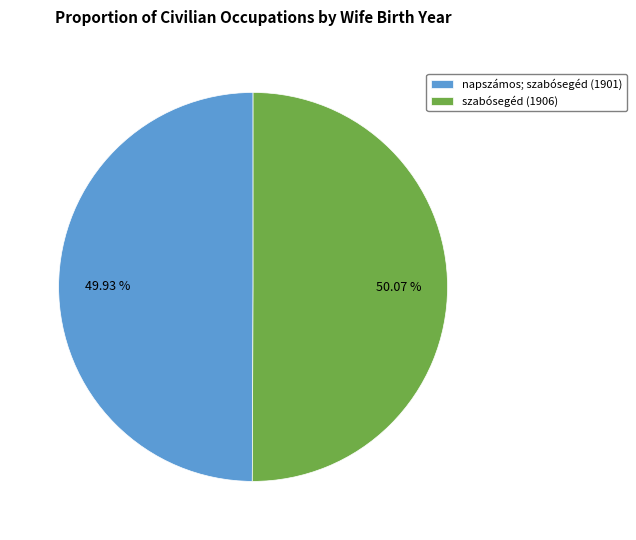

Is the sum of napszámos and szabósegéd greater than half?

Yes